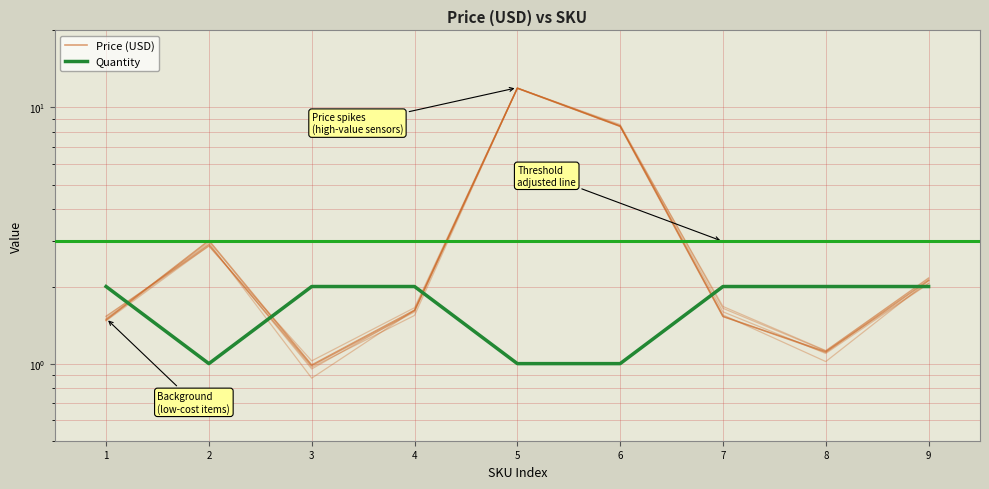

What is the smallest value displayed?

1.0